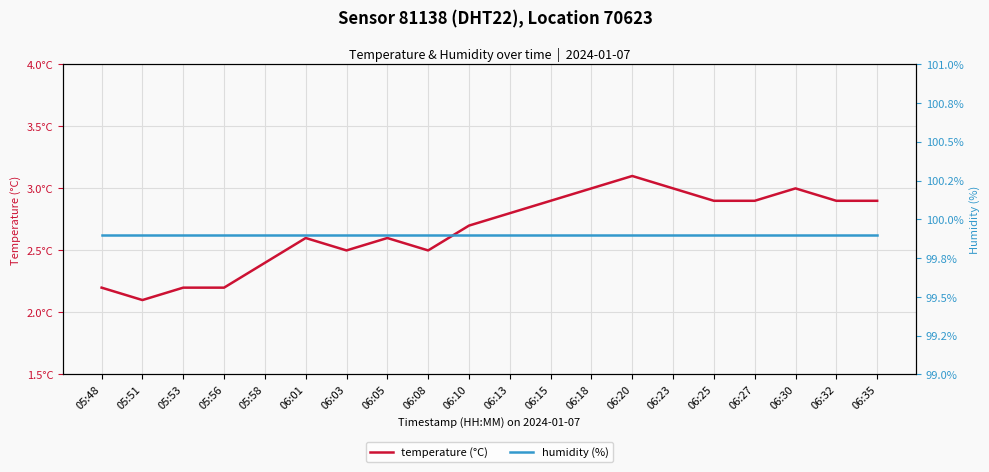

Where is temperature (°C) nearest to the value 2?

05:51